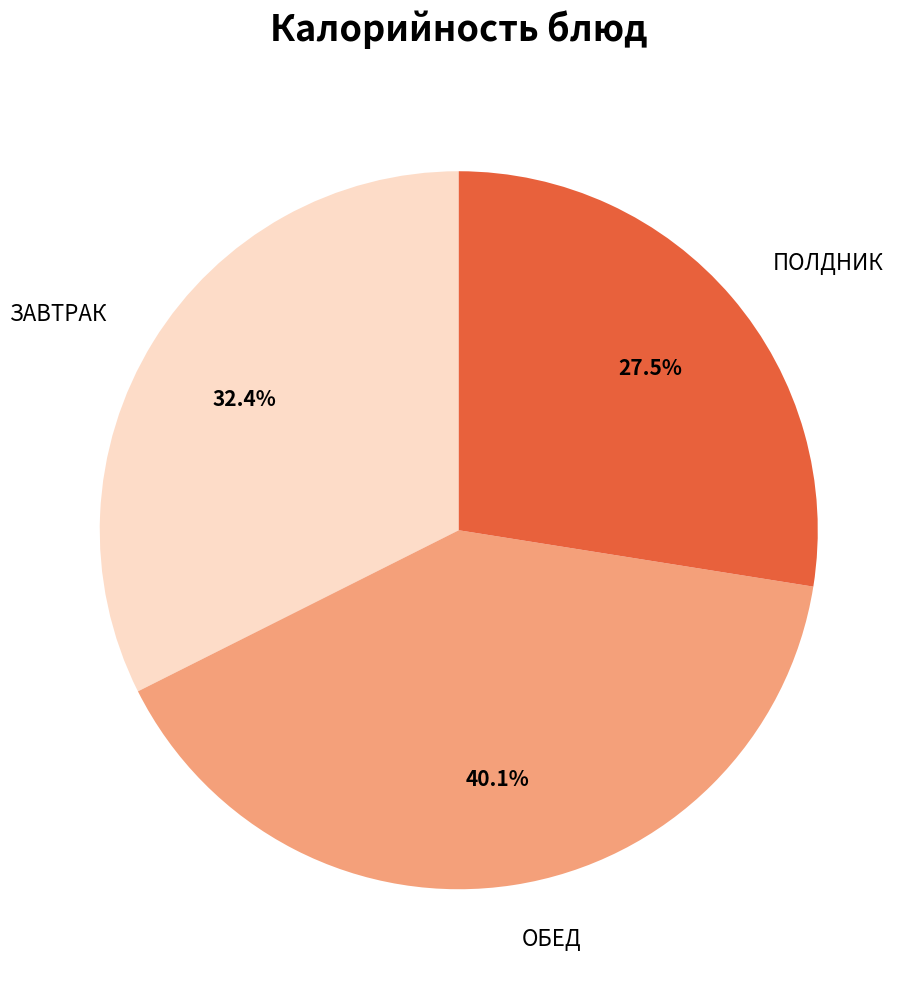

Rank the categories by value from lowest to highest.

ПОЛДНИК, ЗАВТРАК, ОБЕД